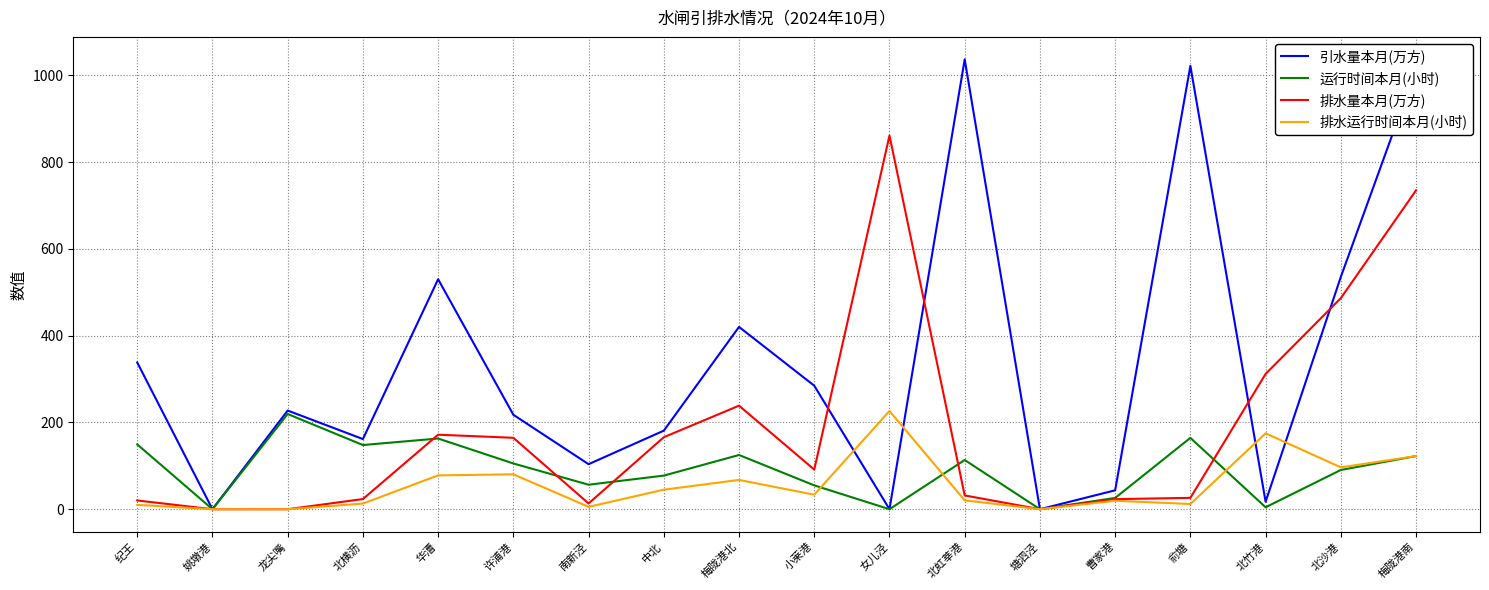

At 北横沥, list the series in order from smallest to largest.

排水运行时间本月(小时), 排水量本月(万方), 运行时间本月(小时), 引水量本月(万方)